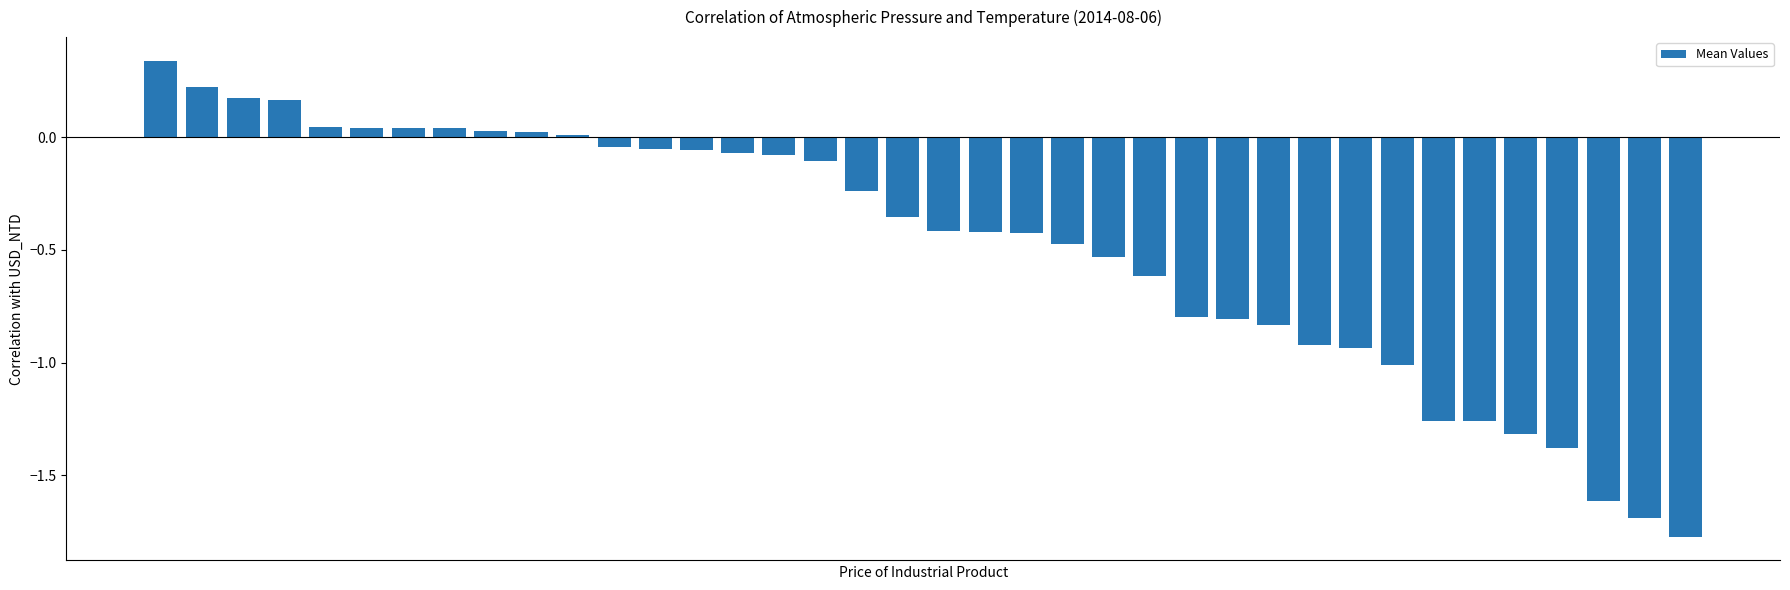

What is the sum of all values?

-18.4